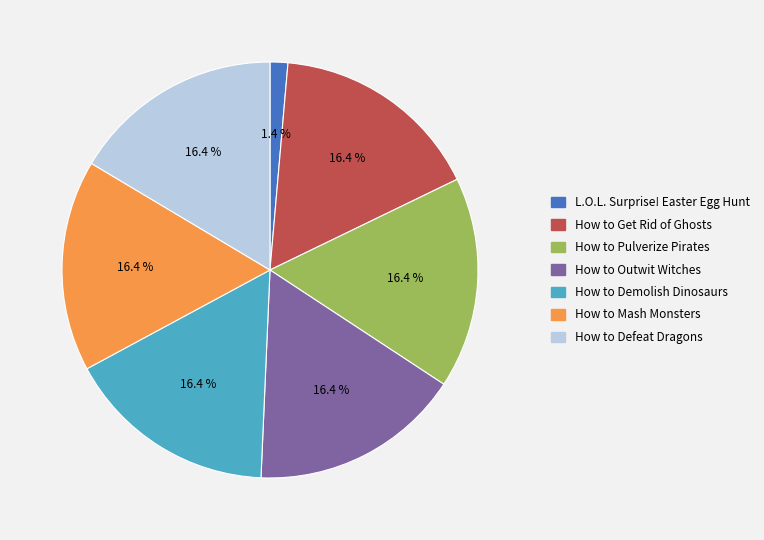

Combined, do How to Outwit Witches and How to Mash Monsters account for over 50%?

No